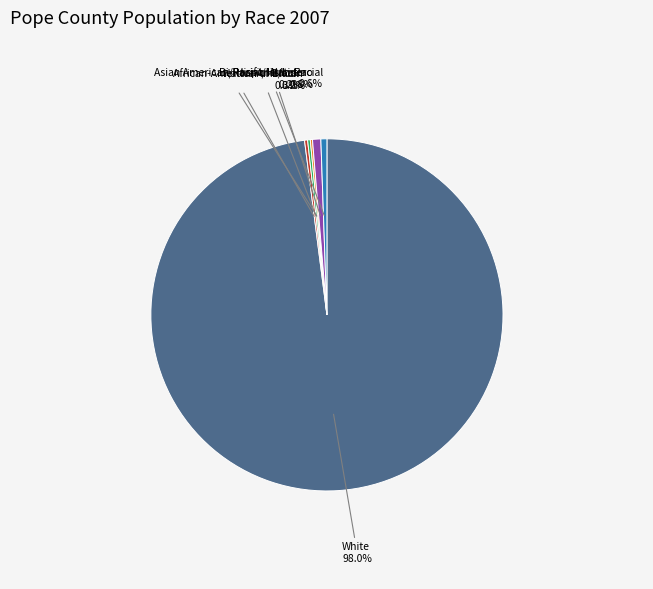

The White slice represents 98% of the pie. True or false?

True